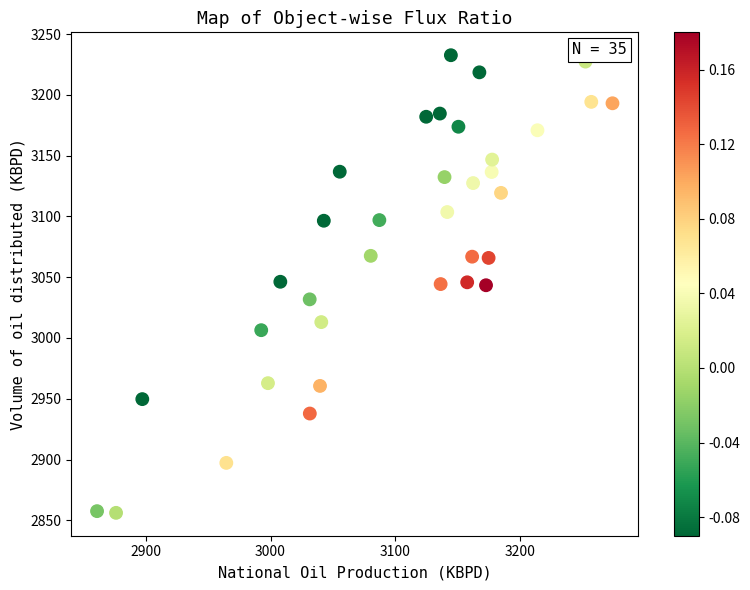

What is the range of Y values (max minus min)?

376.5